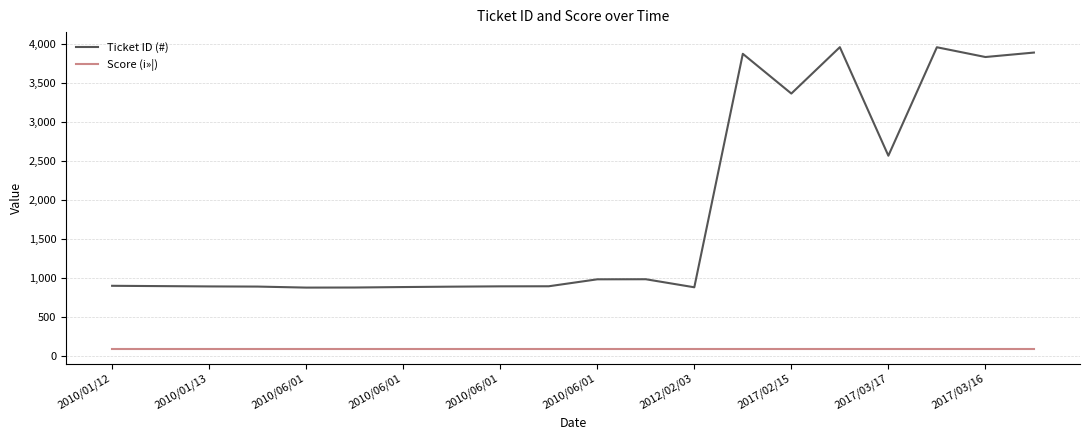

What is the minimum value shown in the chart?

100